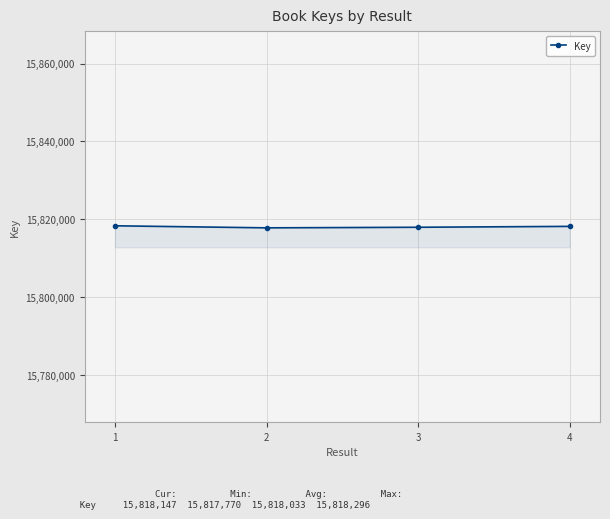

Does the chart have visible grid lines?

Yes